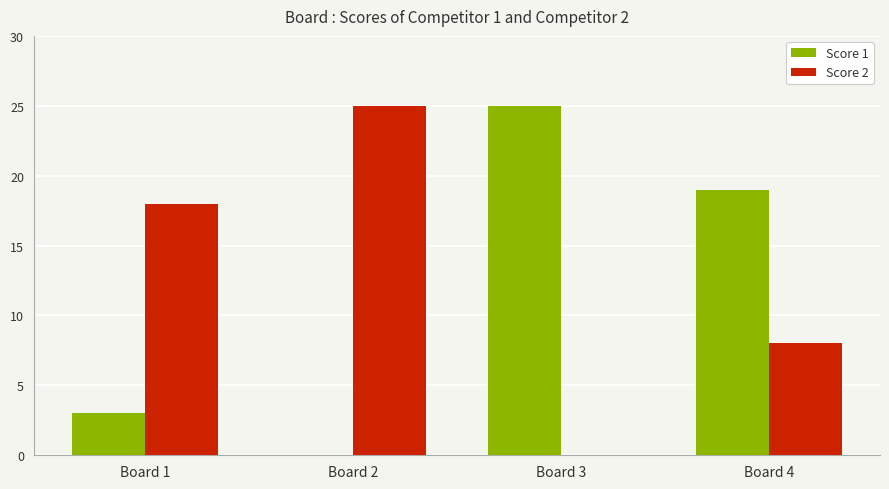

How many categories are shown in the chart?

4